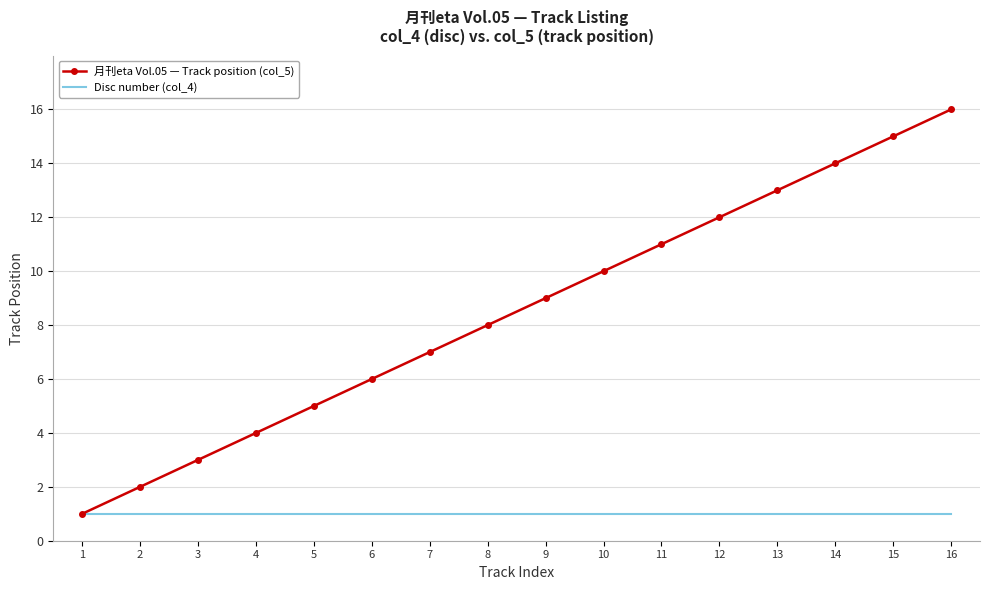

What are all the series names shown in the legend?

月刊eta Vol.05 — Track position (col_5), Disc number (col_4)